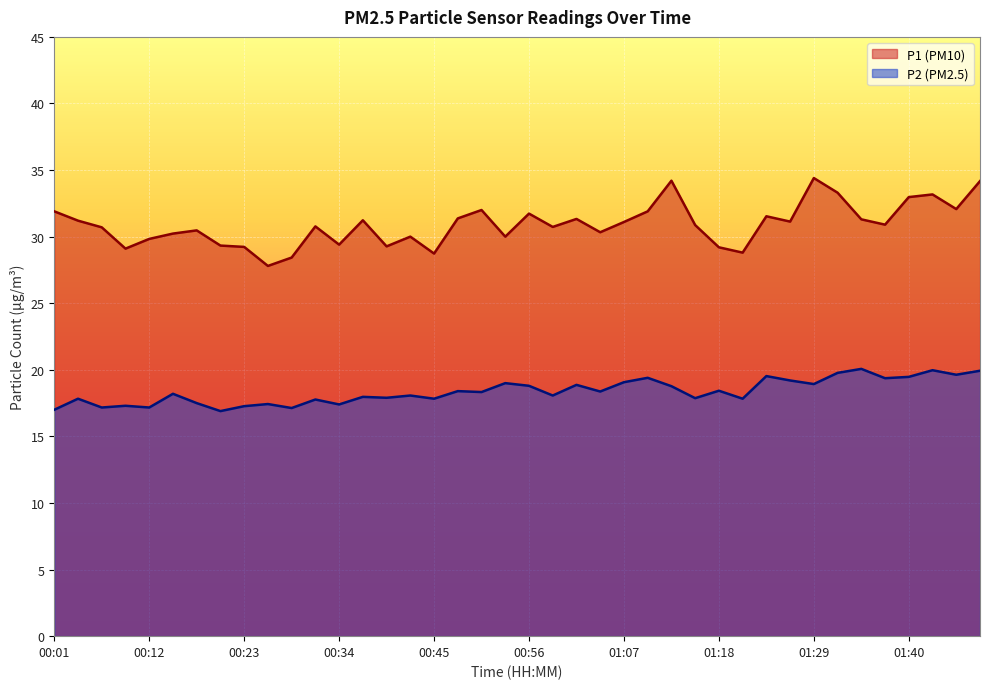

Where is the first local minimum for P2?

00:06